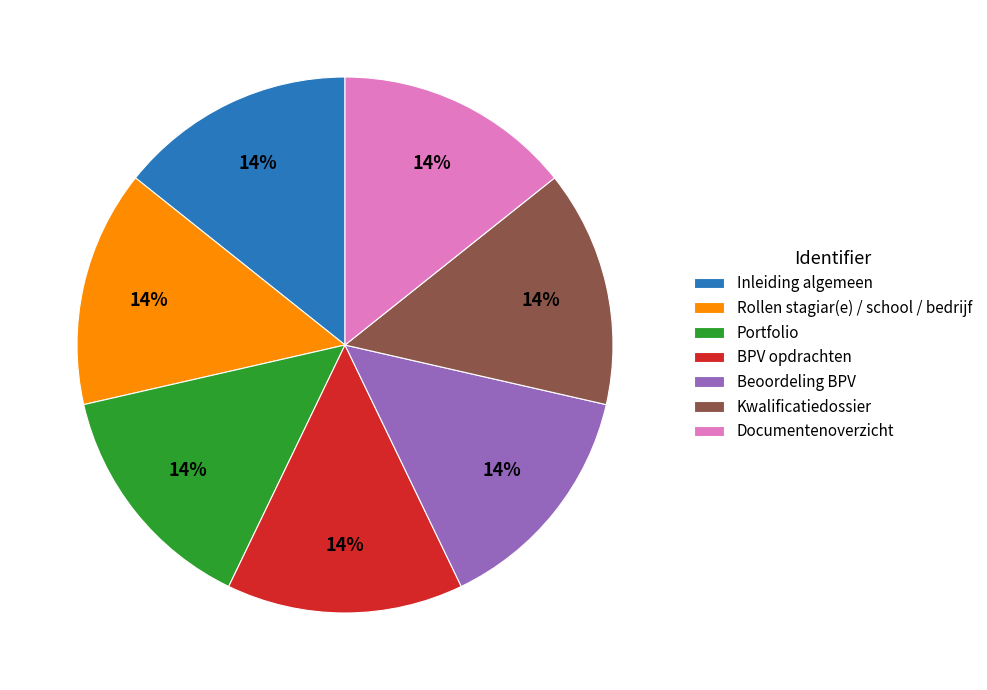

What percentage is the Portfolio slice, to the nearest percent?

14%